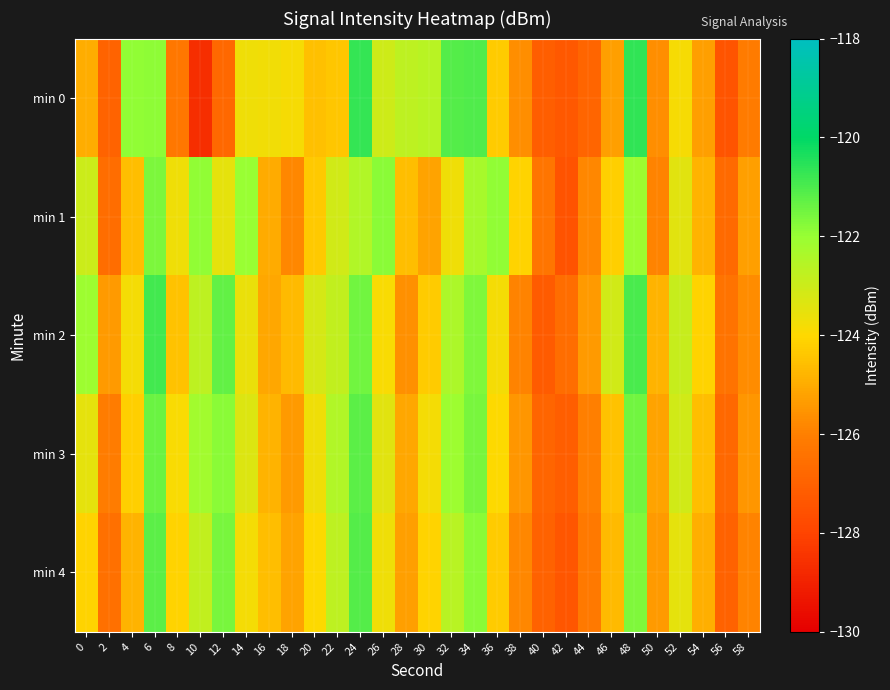

Which has a higher value, 34 or 0?

34